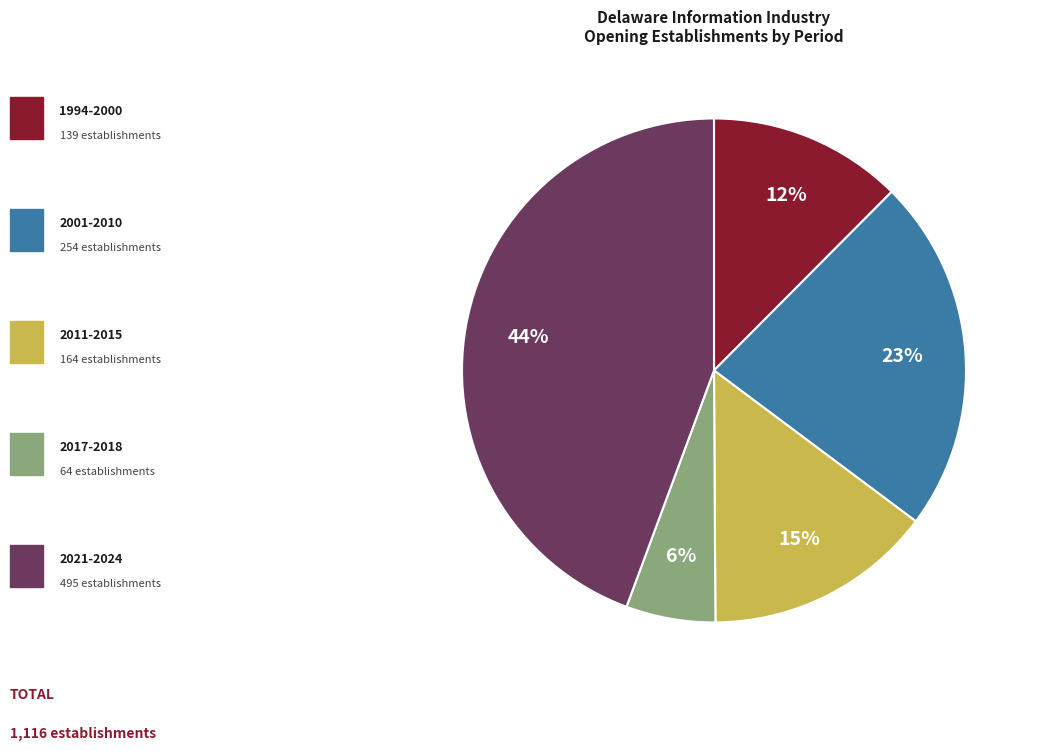

To the nearest percent, what is the average slice percentage?

20%